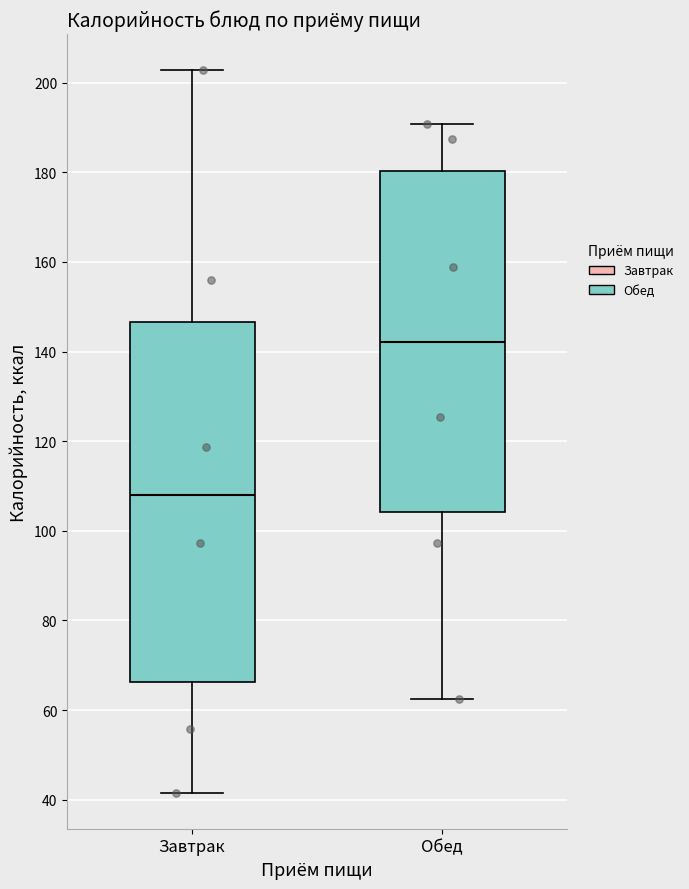

Reading left to right, read every box against the y-axis: the position of its median line, the range the box covers, and the ends of its whiskers. The values are not printed on the chart, so give them approximately, as read against the axis.

Завтрак: median 108, box 66 to 146, whiskers 42 to 202
Обед: median 142, box 104 to 180, whiskers 62 to 190